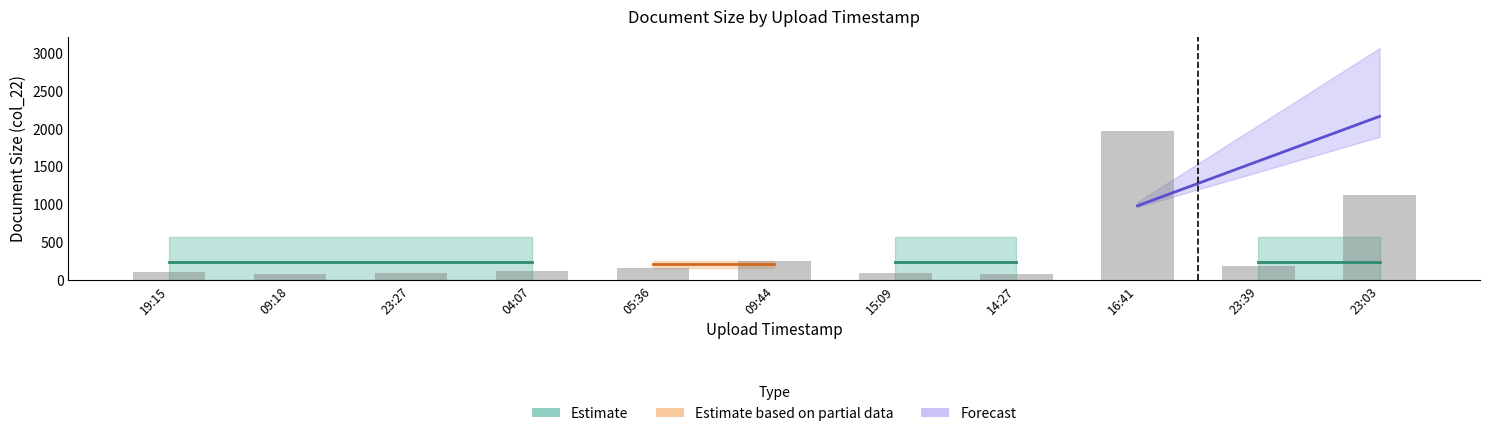

Is it true that the value at 05:36 is 219?

False